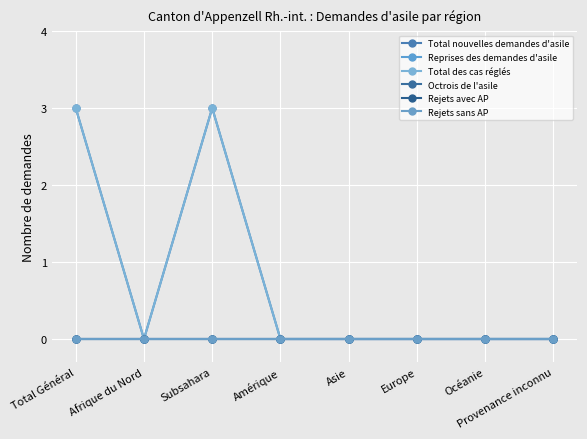

Reading left to right, what are all the values shown in this chart?

Total nouvelles demandes d'asile: Total Général=3	Afrique du Nord=0	Subsahara=3	Amérique=0	Asie=0	Europe=0	Océanie=0	Provenance inconnu=0
Reprises des demandes d'asile: Total Général=0	Afrique du Nord=0	Subsahara=0	Amérique=0	Asie=0	Europe=0	Océanie=0	Provenance inconnu=0
Total des cas réglés: Total Général=3	Afrique du Nord=0	Subsahara=3	Amérique=0	Asie=0	Europe=0	Océanie=0	Provenance inconnu=0
Octrois de l'asile: Total Général=0	Afrique du Nord=0	Subsahara=0	Amérique=0	Asie=0	Europe=0	Océanie=0	Provenance inconnu=0
Rejets avec AP: Total Général=0	Afrique du Nord=0	Subsahara=0	Amérique=0	Asie=0	Europe=0	Océanie=0	Provenance inconnu=0
Rejets sans AP: Total Général=0	Afrique du Nord=0	Subsahara=0	Amérique=0	Asie=0	Europe=0	Océanie=0	Provenance inconnu=0